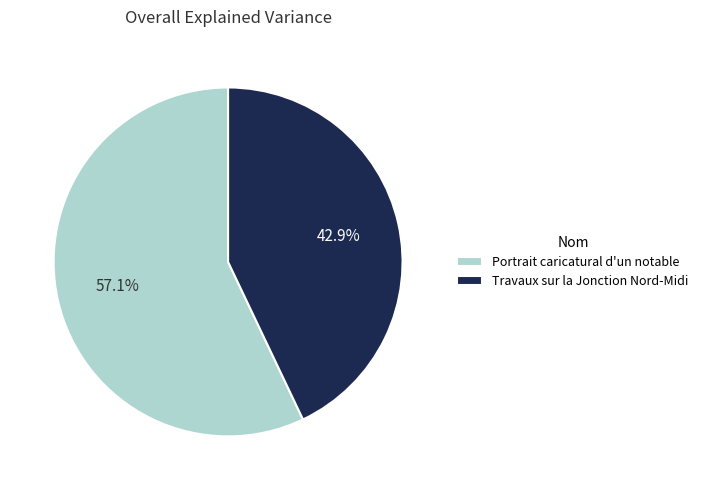

What is the ratio of the value at Portrait caricatural d'un notable to the value at Travaux sur la Jonction Nord-Midi?

1.3